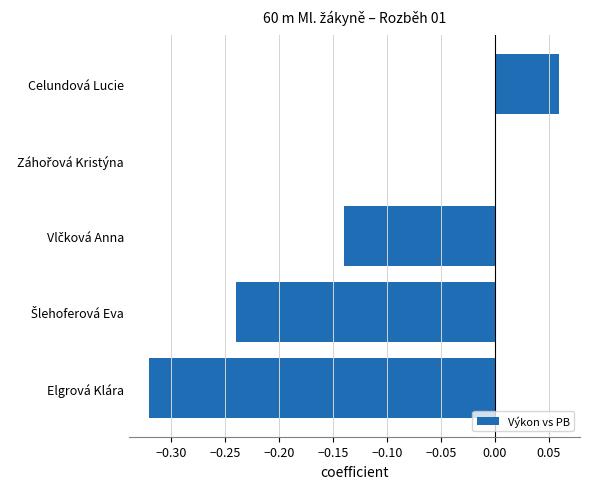

Which label corresponds to the largest value in the chart?

Celundová Lucie